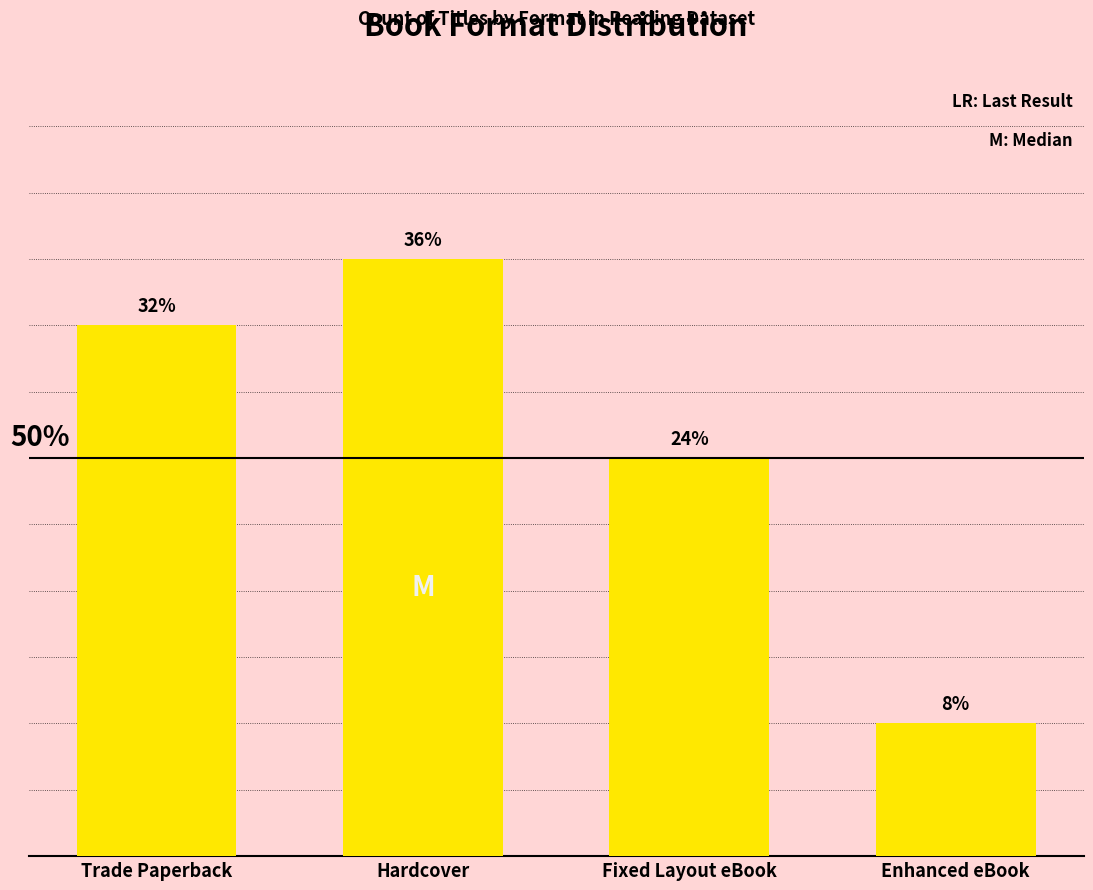

What is the label of the 4th bar from the right?

Trade Paperback